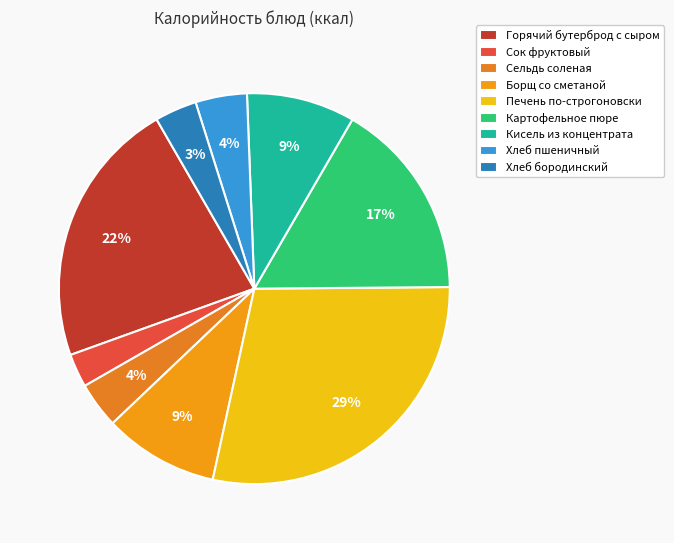

Which slice is the smallest?

Сок фруктовый